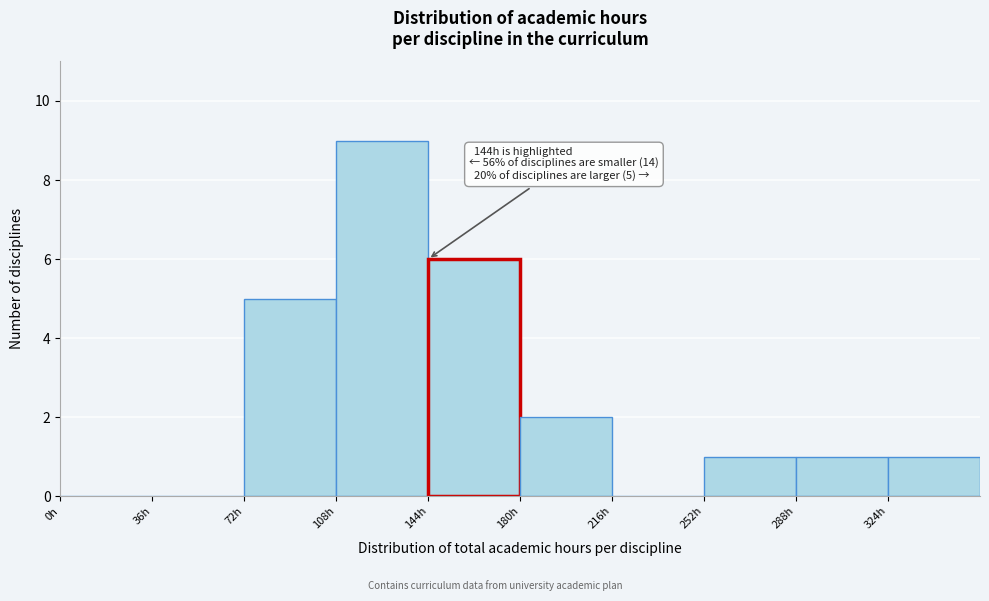

Over which range of the x-axis is the bar tallest?

108 to 144